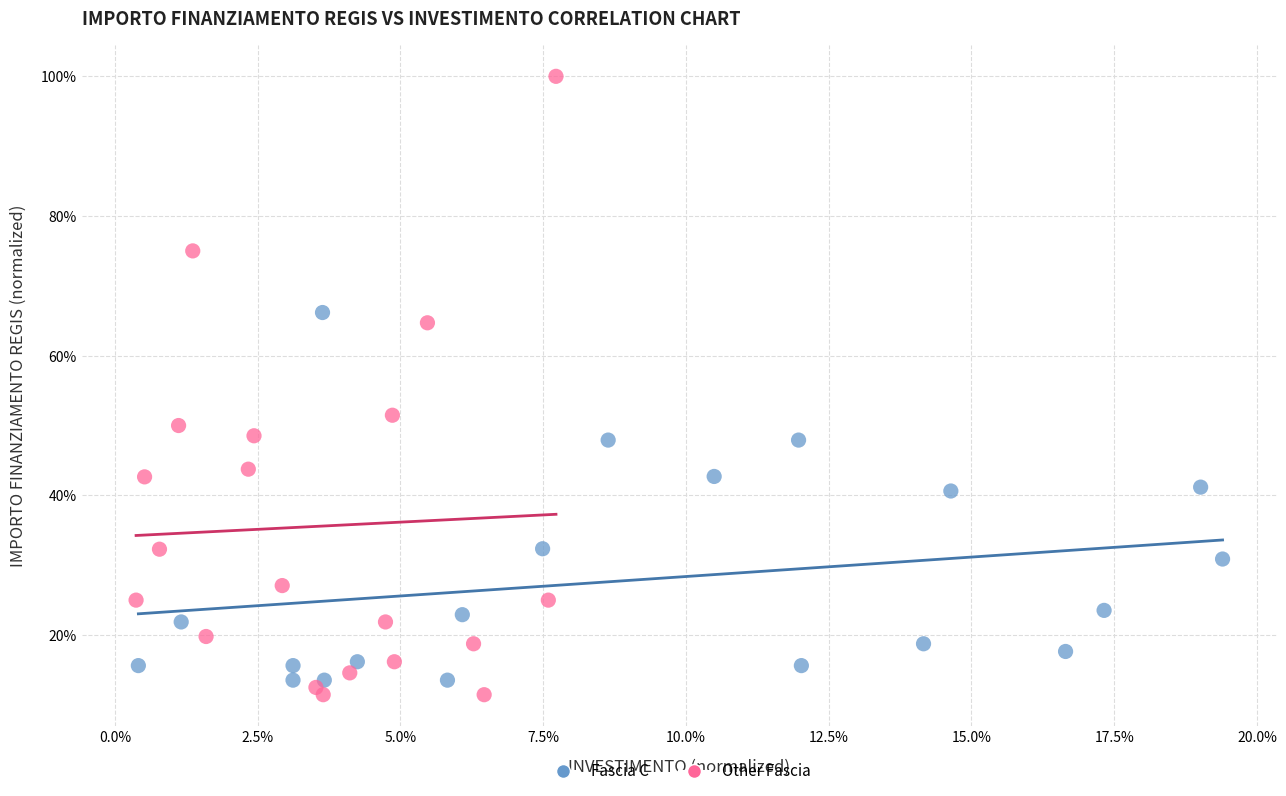

Which series contains the highest Y value?

Other Fascia